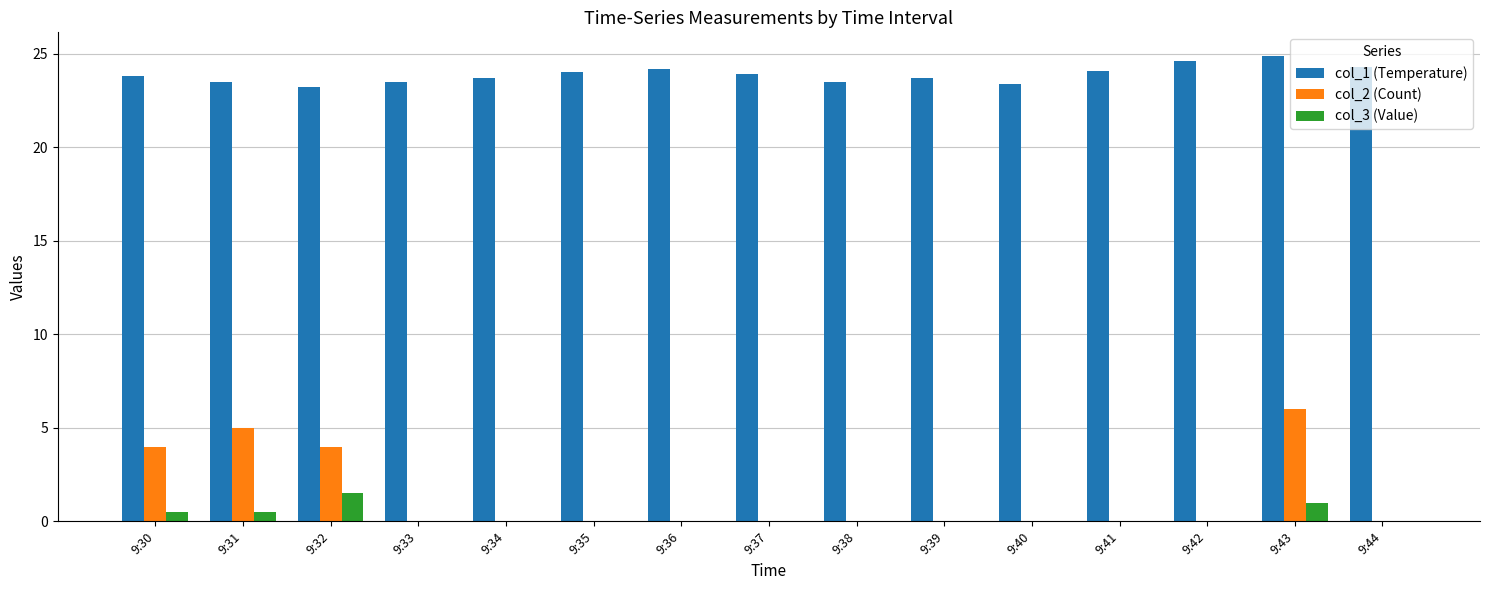

What is the spread (max minus min) of values at 9:42?

24.6